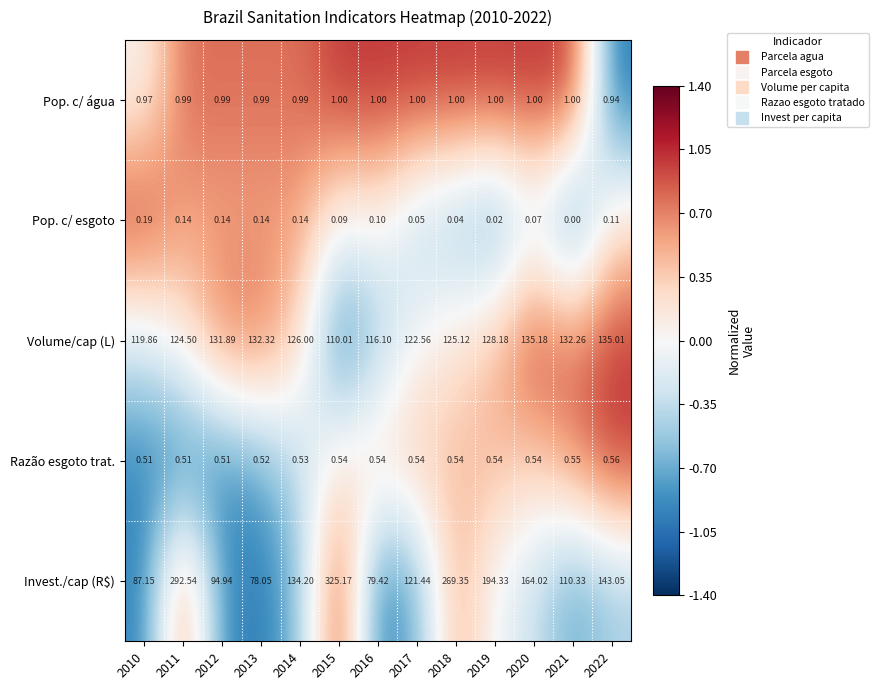

Which series has the largest range (max minus min)?

Invest./cap (R$)